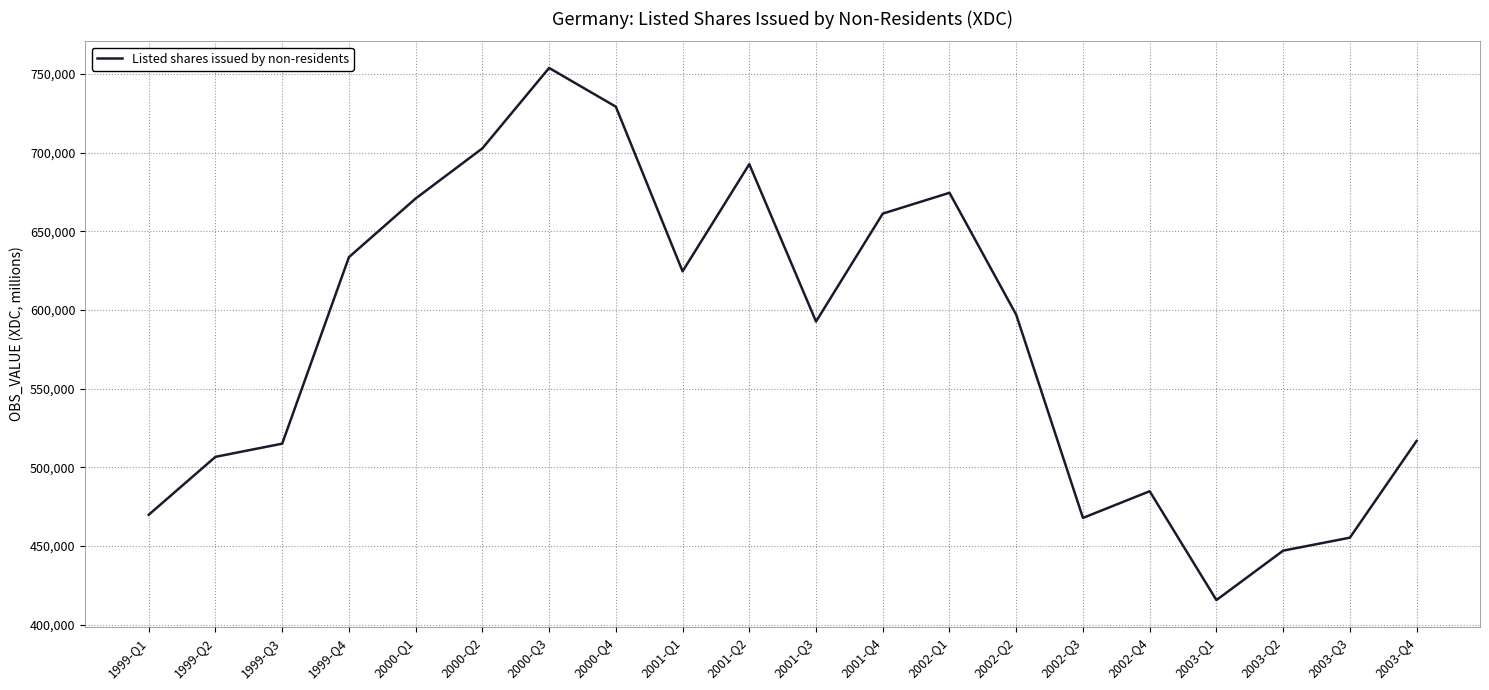

What is the difference between the values at 1999-Q3 and 2003-Q1?

99450